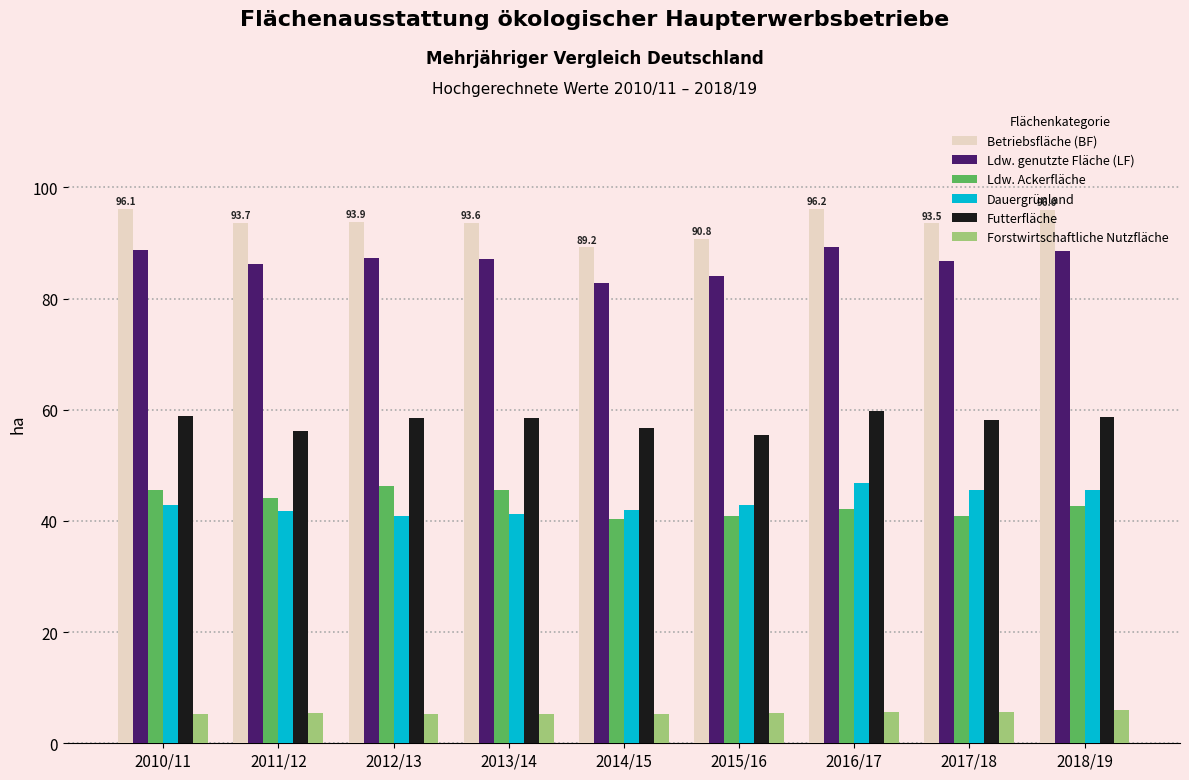

The Betriebsfläche (BF) series shows 149.3 at 2018/19. True or false?

False